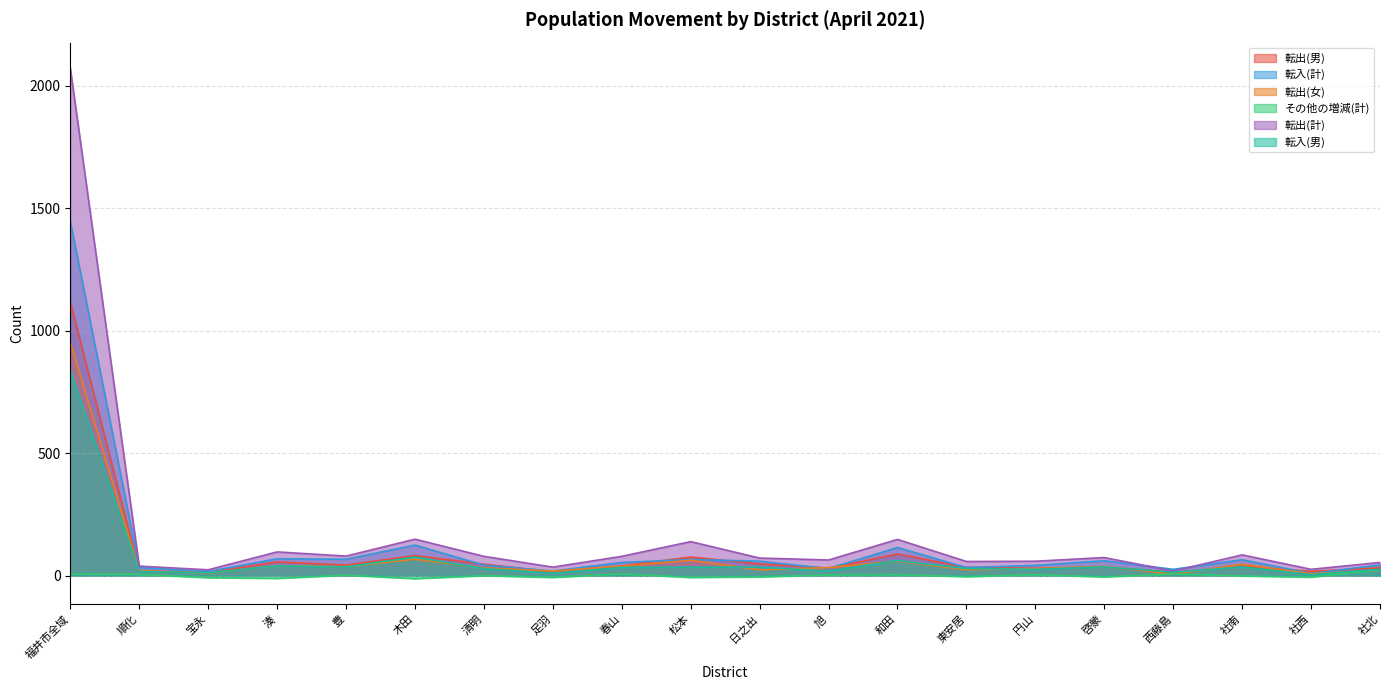

How many values in the 転出(女) series exceed 33?

9